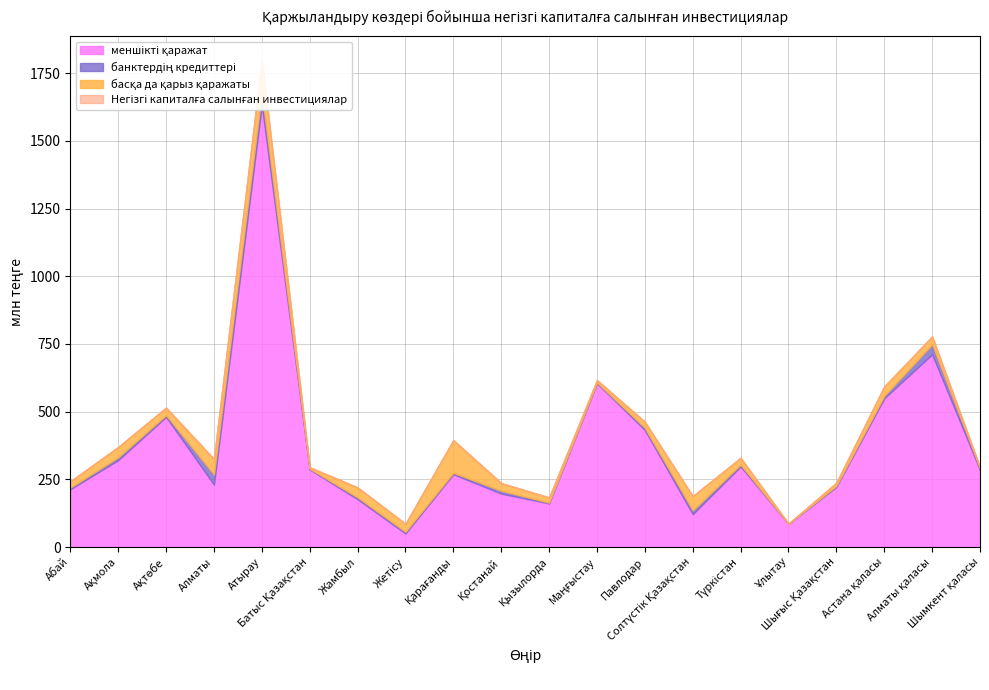

True or false: Негізгі капиталға салынған инвестициялар and меншікті қаражат cross at least once.

False